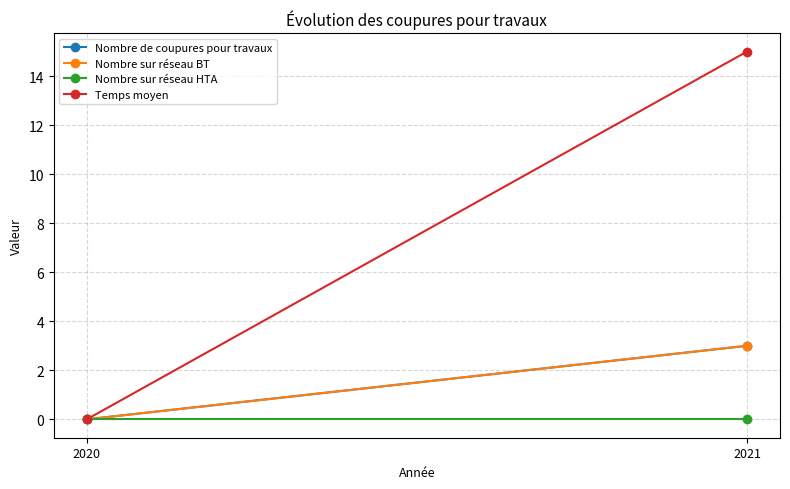

The Nombre sur réseau BT series shows 1 at 2021. True or false?

False